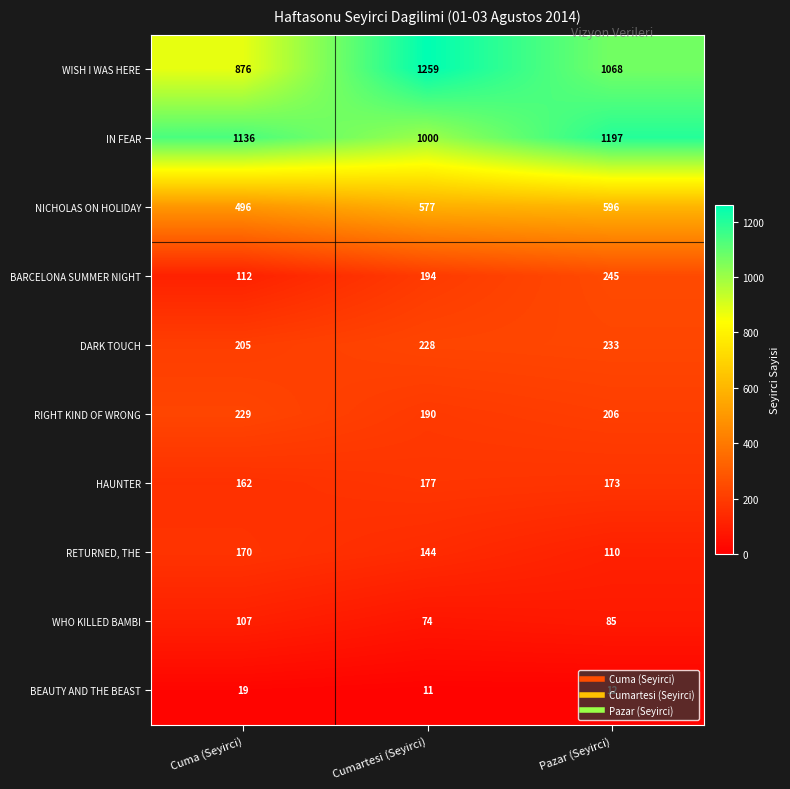

True or false: RETURNED, THE has a value of 110 at Pazar (Seyirci).

True